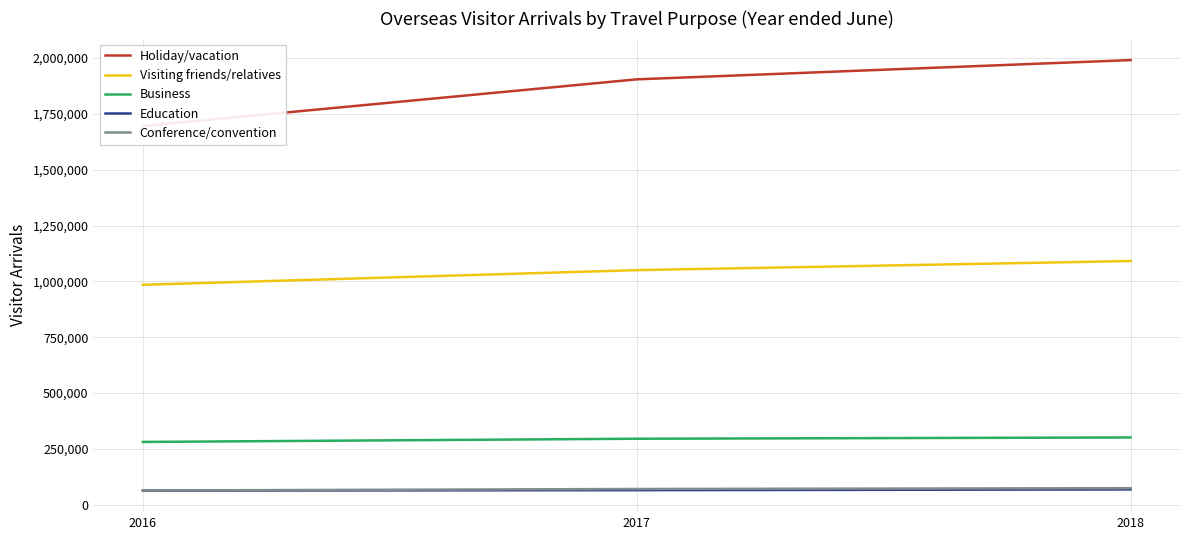

Is the value of Conference/convention at 2017 greater than the value of Business at 2018?

No